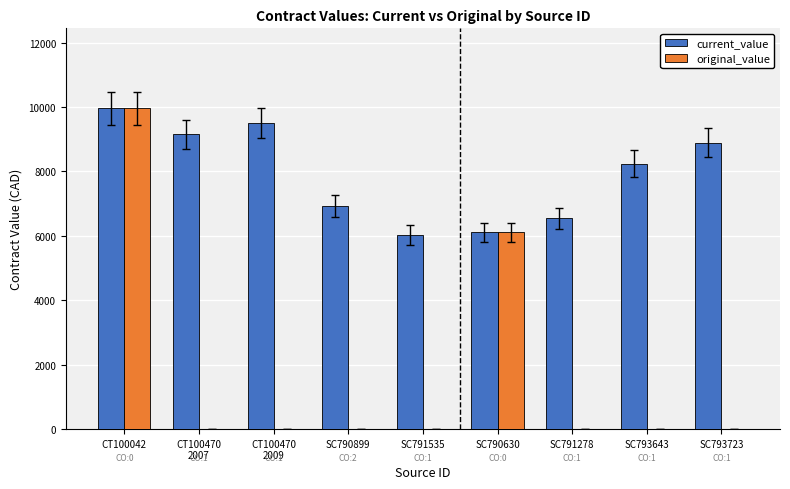

At which category is the sum across all series the highest?

CT100042